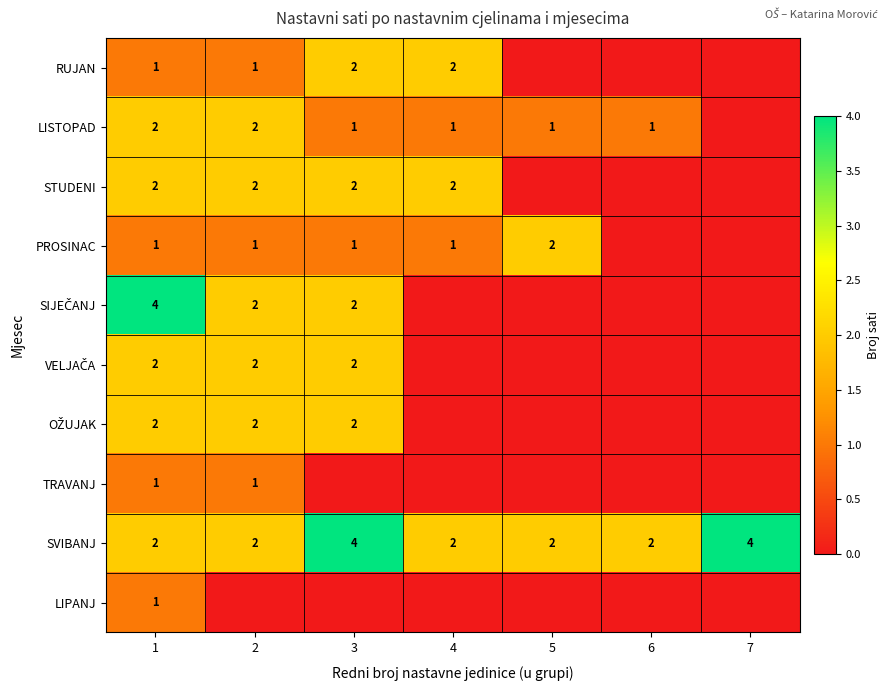

What is the sum of the SVIBANJ values at 3 and 6?

6